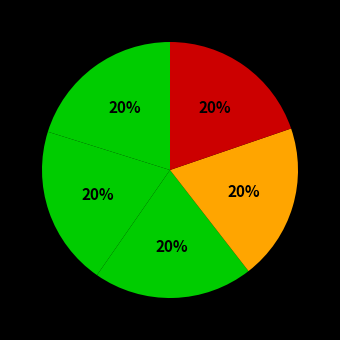

Is there any slice that represents more than half of the pie?

No